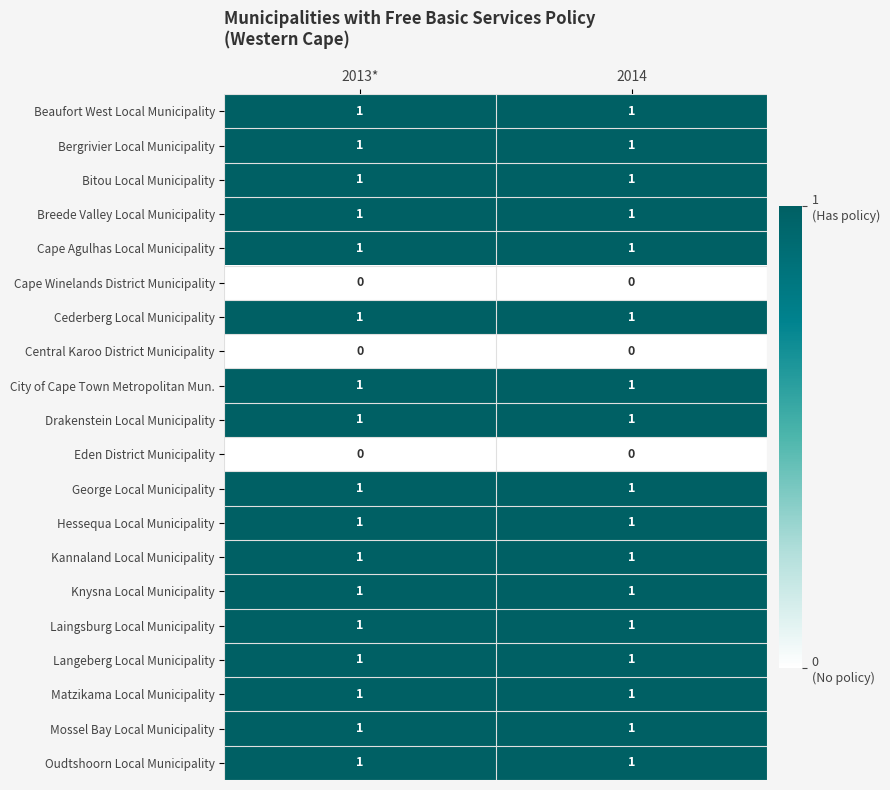

How many distinct data groups are displayed?

20